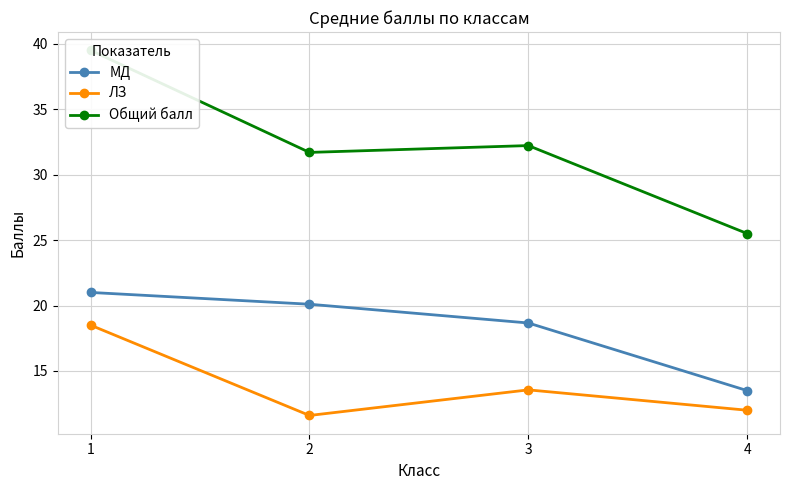

Which category has the lowest value in the Общий балл series?

4